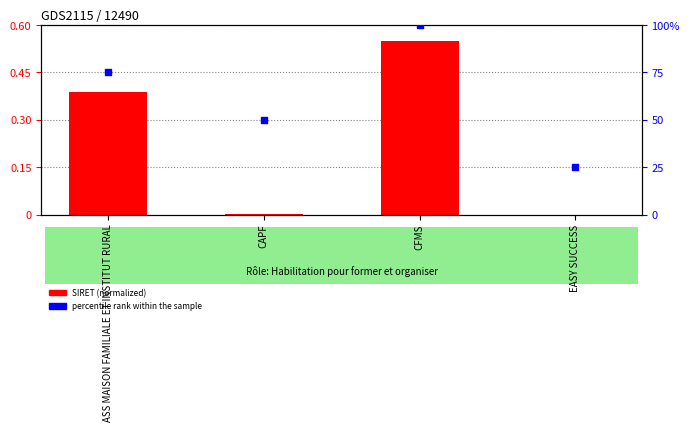

At how many categories does at least one series exceed 48?

3